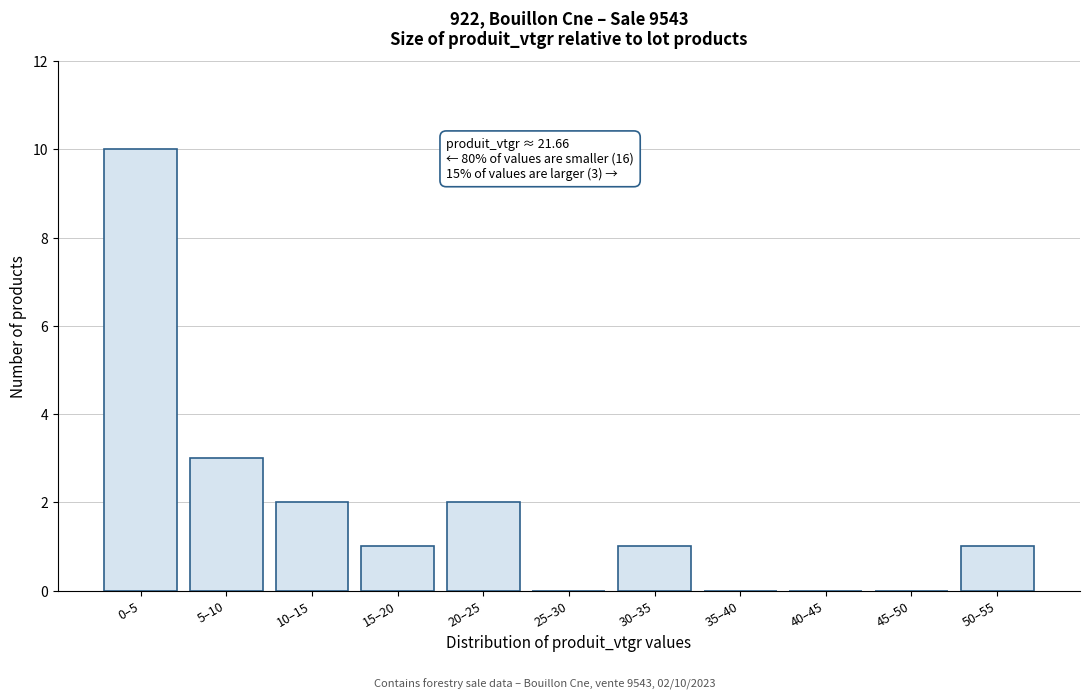

Reading right to left, transcribe all the data shown in this chart.

50–55=1	45–50=0	40–45=0	35–40=0	30–35=1	25–30=0	20–25=2	15–20=1	10–15=2	5–10=3	0–5=10